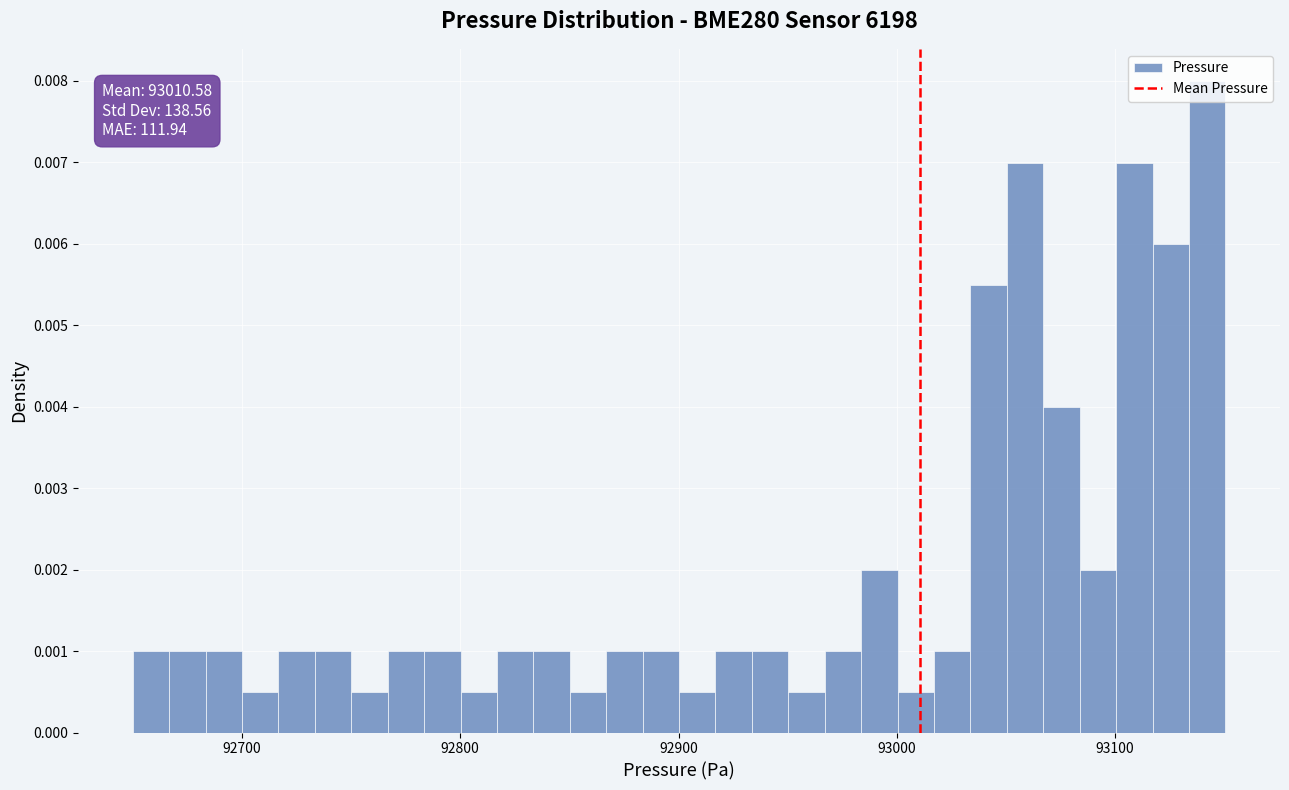

Read against the x-axis, roughly where is the centre of the tallest bar?

93140